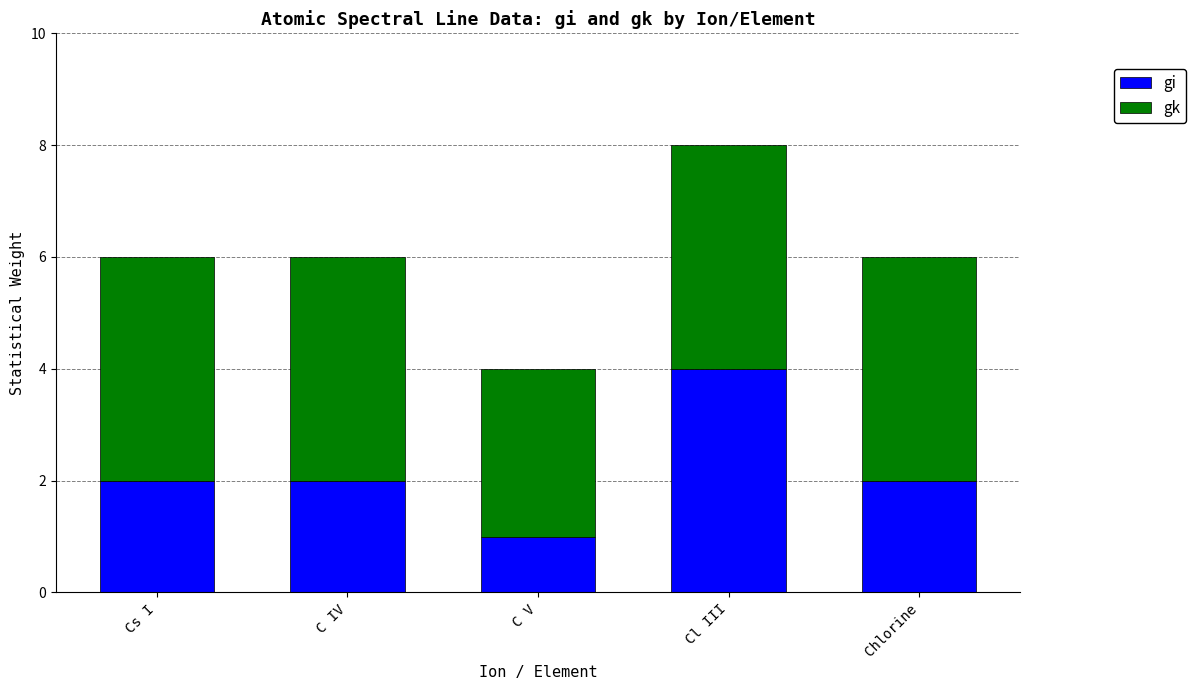

What is the sum of all gi values?

11